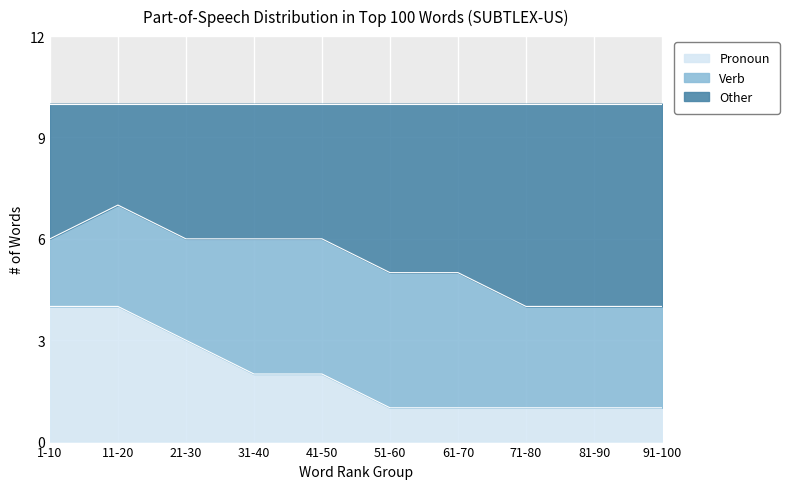

What is the total value across all series at 91-100?

10